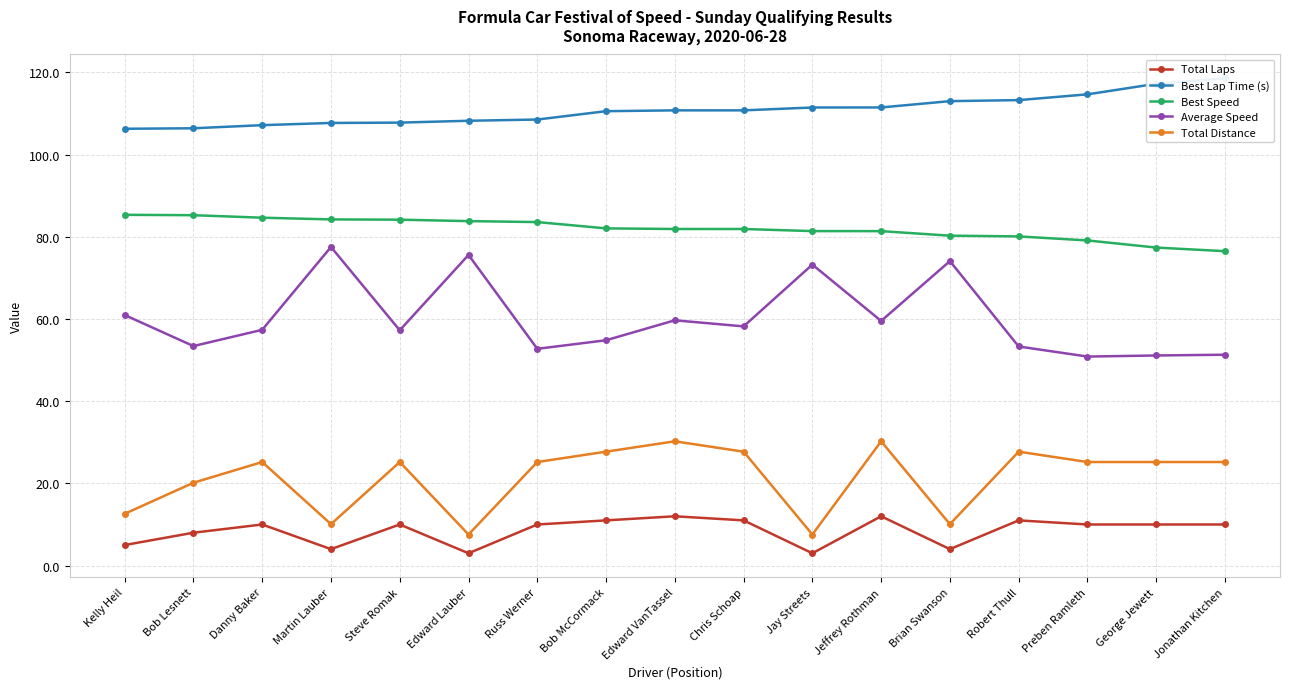

What is the label of the 16th point from the left?

George Jewett